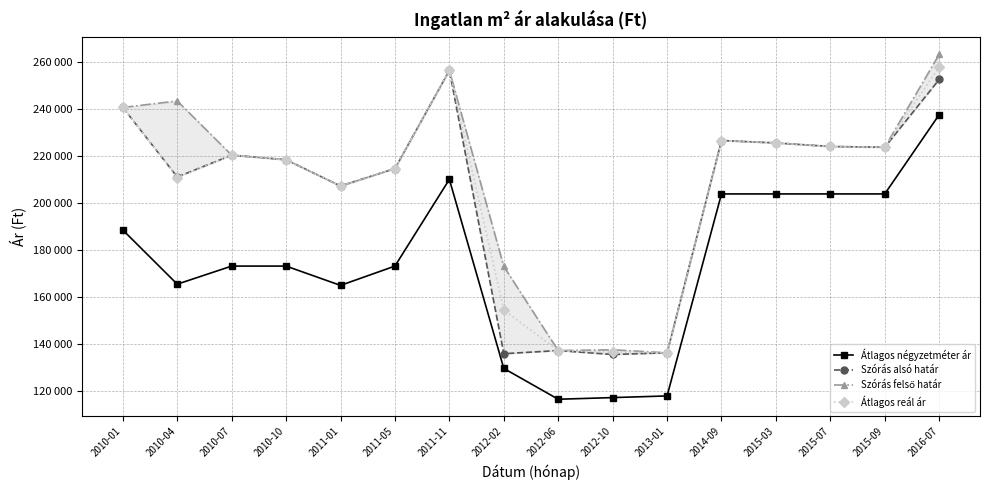

At how many categories does at least one series exceed 183890?

12